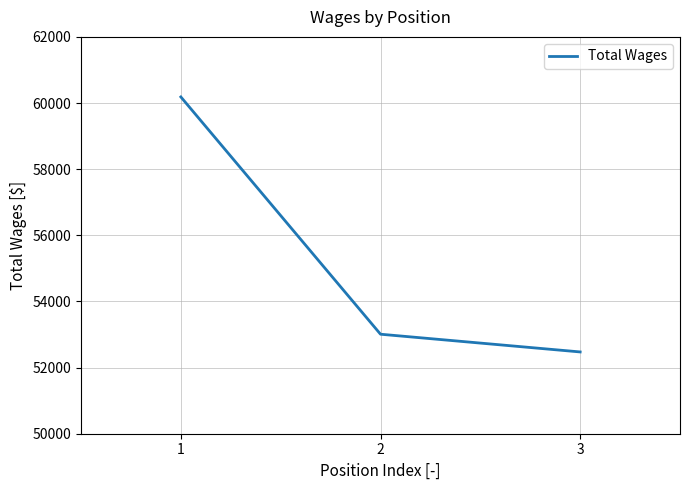

What is the difference between the maximum and minimum values?

7711